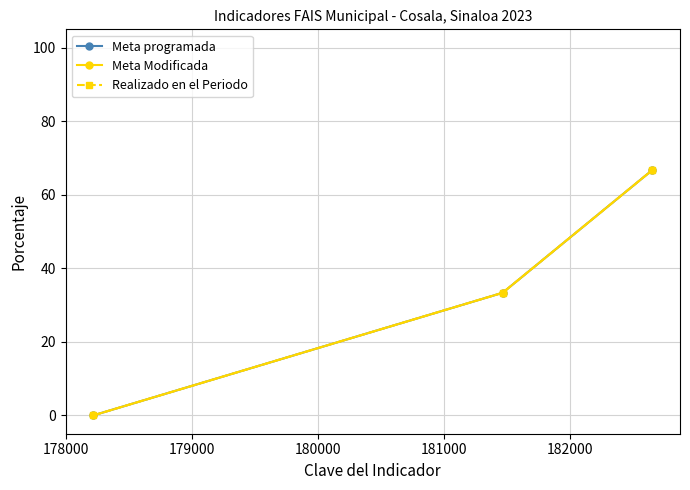

Does the chart display data point markers on the line(s)?

Yes